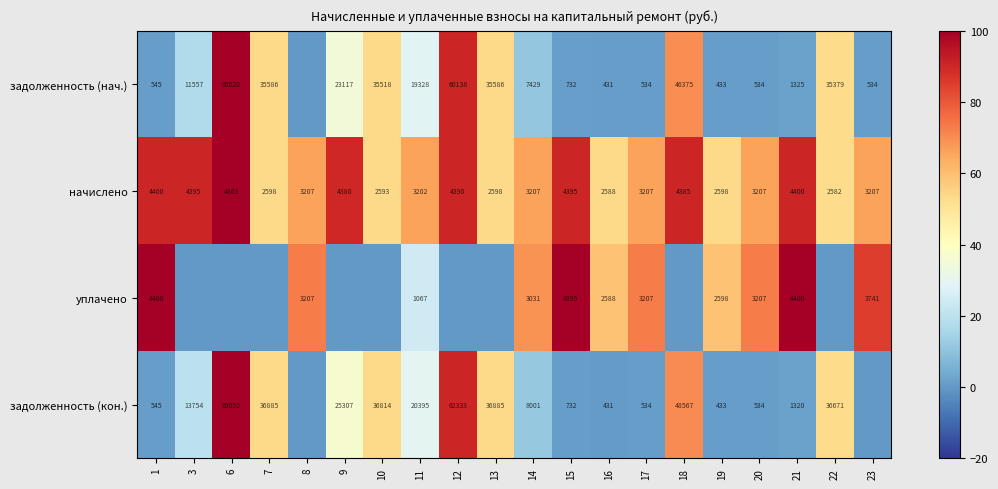

Which category has the lowest value in the начислено series?

22